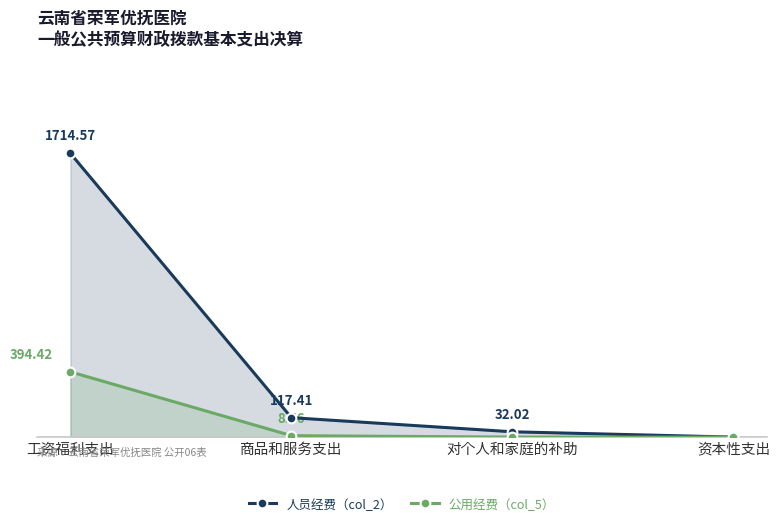

Rank the series at 商品和服务支出 from lowest to highest value.

公用经费（col_5）, 人员经费（col_2）